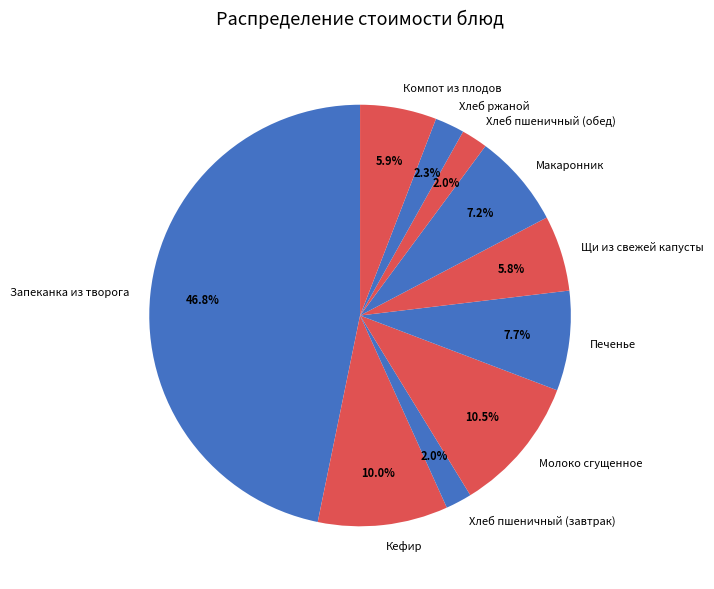

To the nearest percent, what percentage of the pie is Кефир?

10%